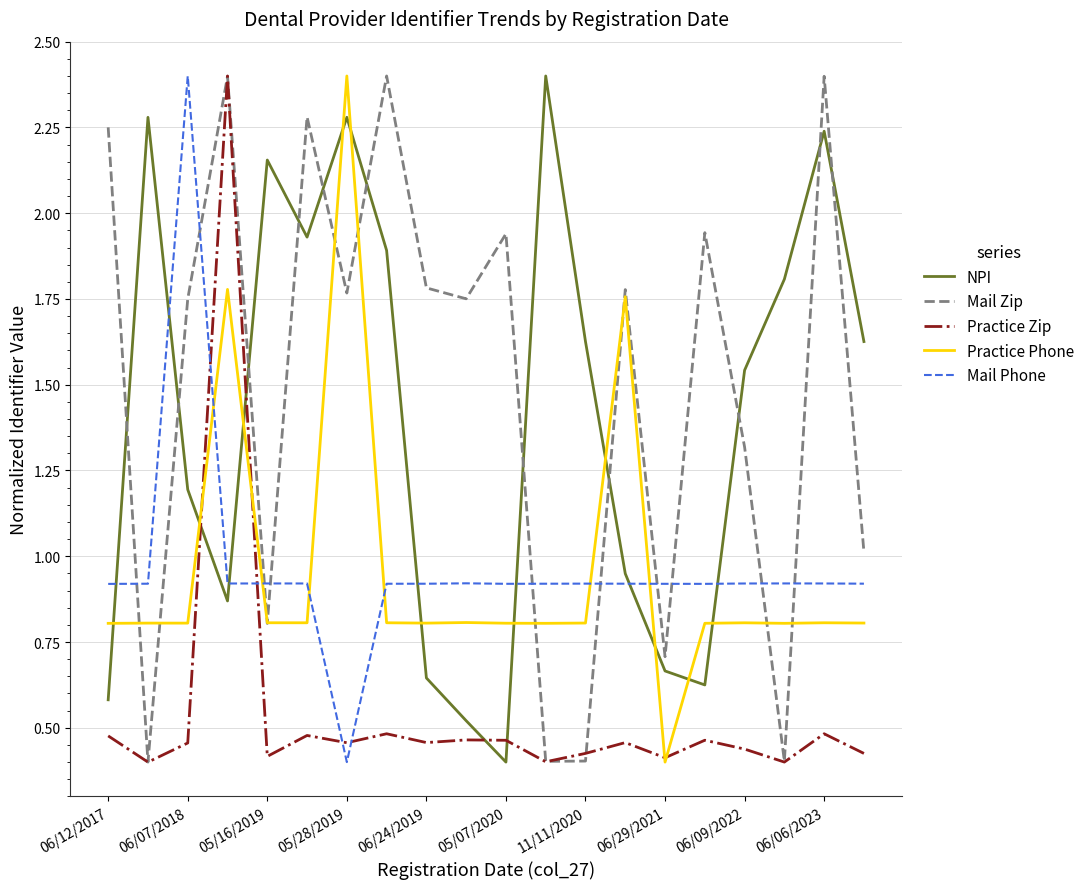

What are all the series names shown in the legend?

NPI, Mail Zip, Practice Zip, Practice Phone, Mail Phone